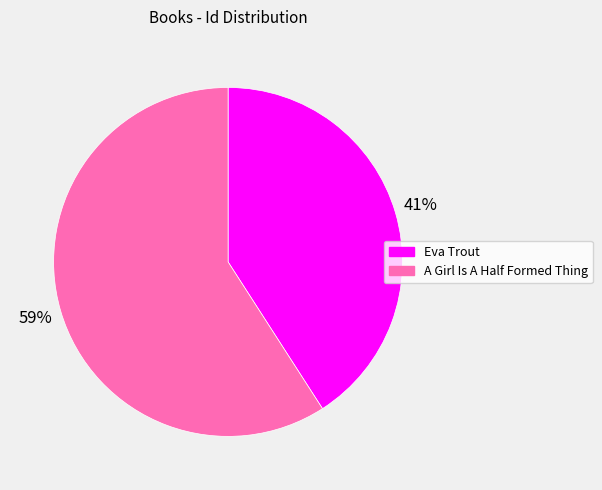

Rank the categories by value from lowest to highest.

Eva Trout, A Girl Is A Half Formed Thing